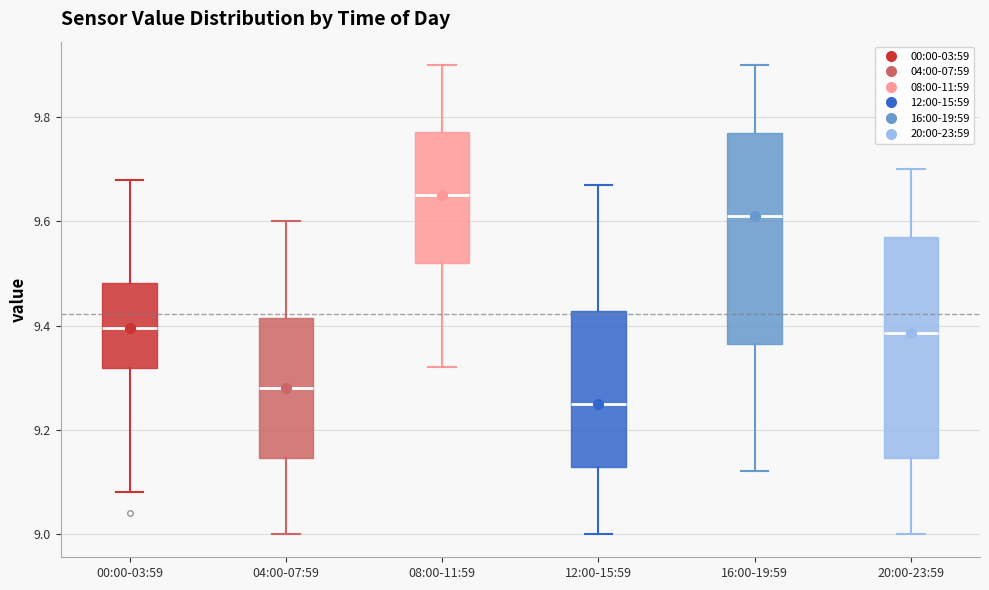

Where is the lower edge of the box for 04:00-07:59 on the y-axis? The values are not printed on the chart, so give them approximately, as read against the axis.

9.14